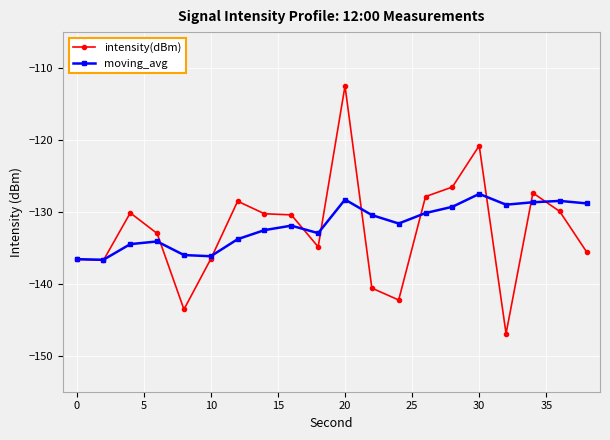

What is the value of the intensity(dBm) point at the 5th from the left?

-143.6